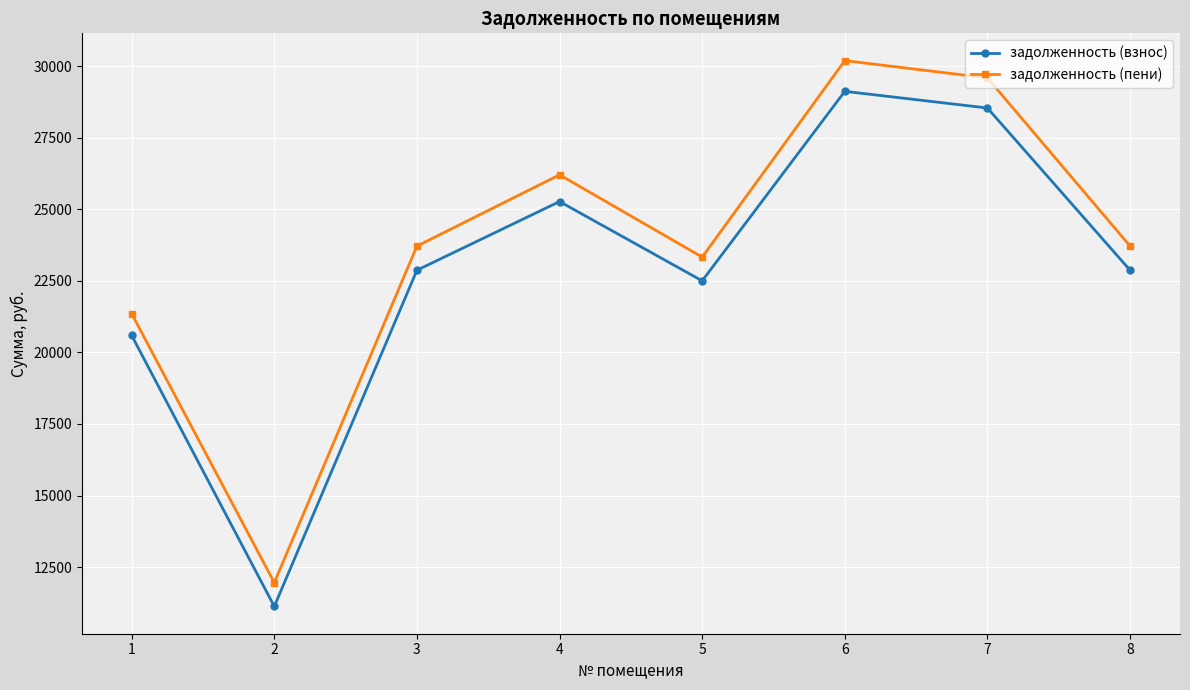

Where does the задолженность (пени) series first go above 23711?

3